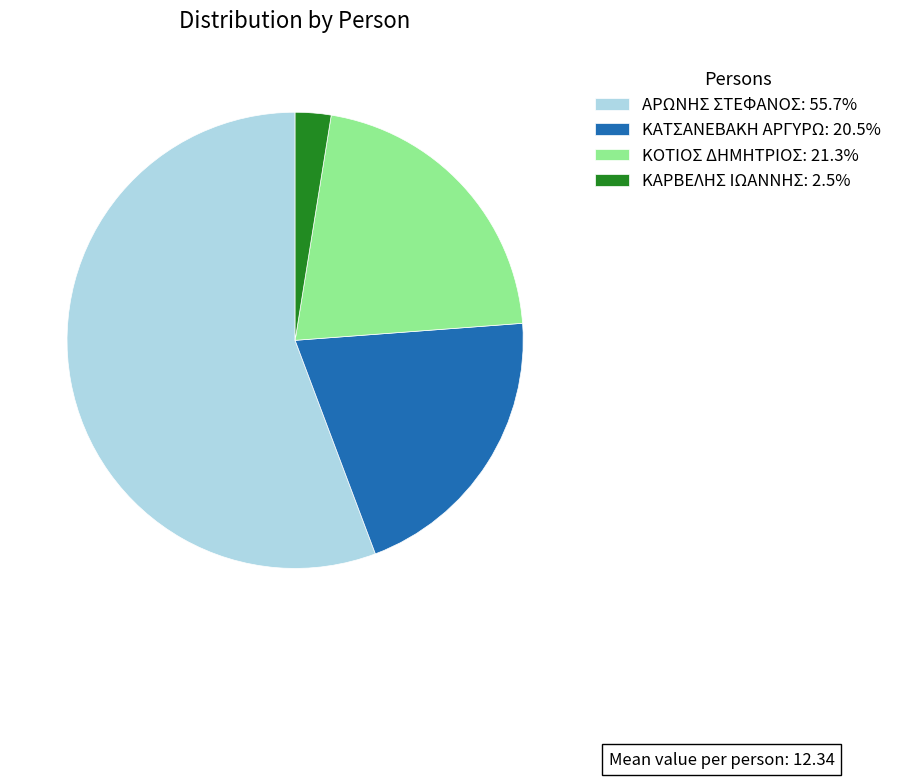

What is the majority slice?

ΑΡΩΝΗΣ ΣΤΕΦΑΝΟΣ